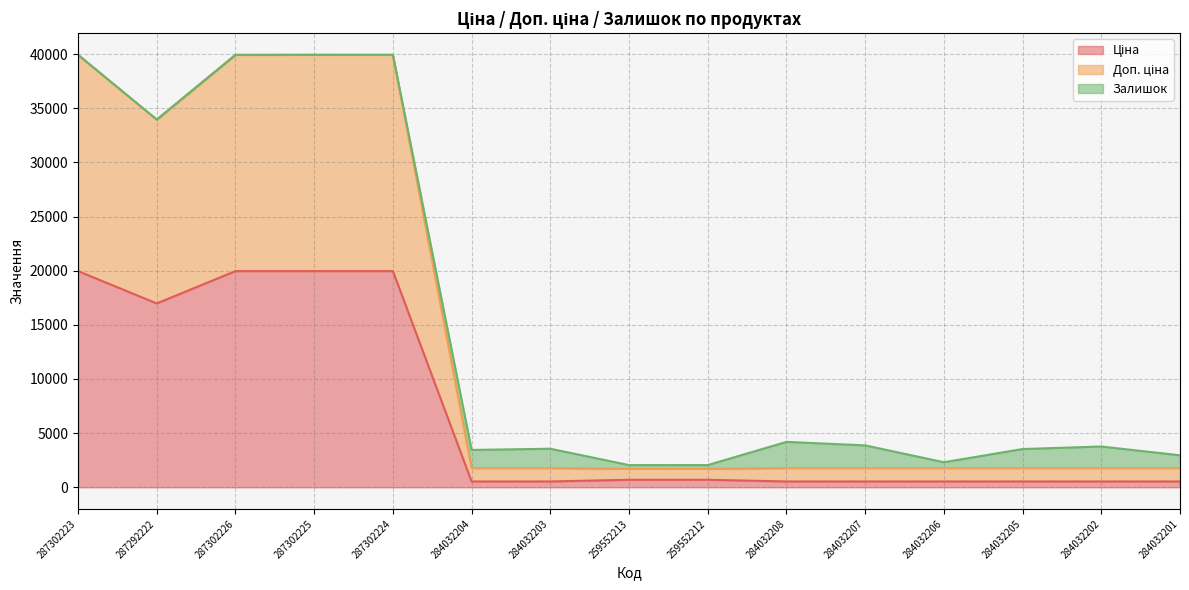

What is the label of the 10th point from the right?

284032204